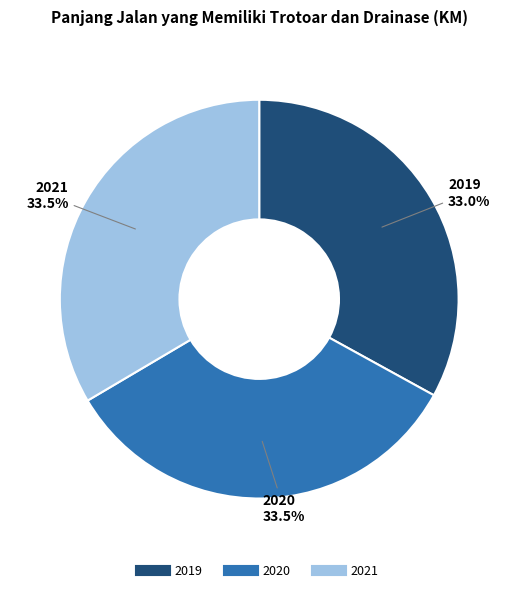

Approximately how many times larger is the value at 2021 compared to 2020?

1.0